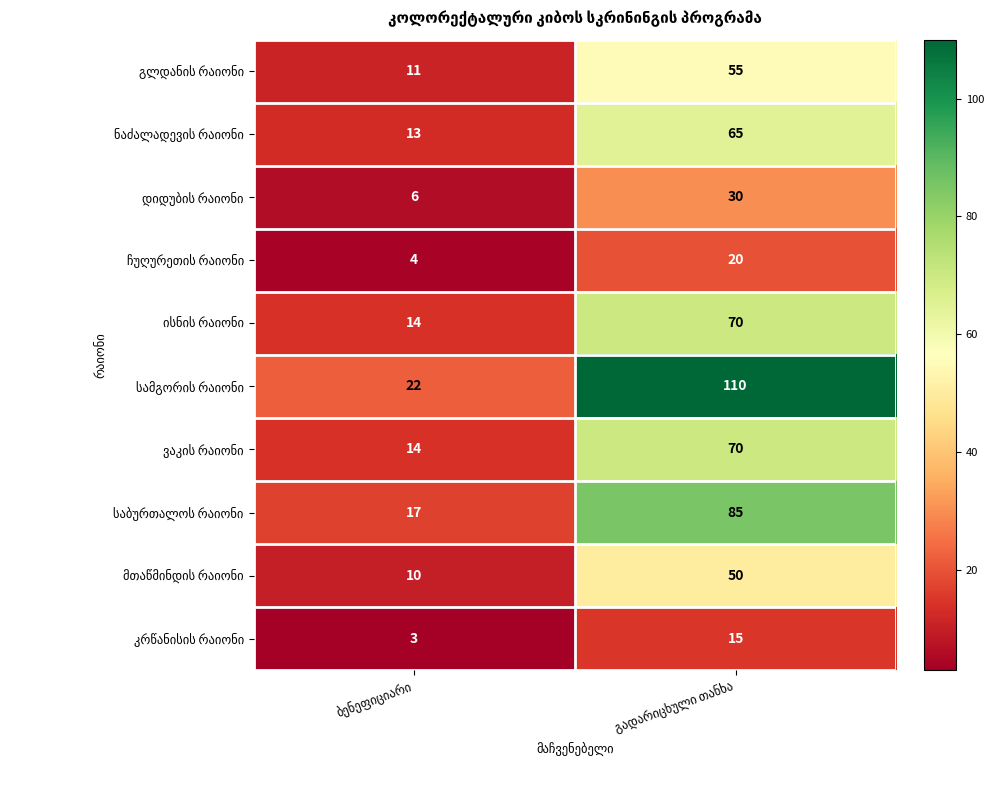

What is the smallest value displayed?

3